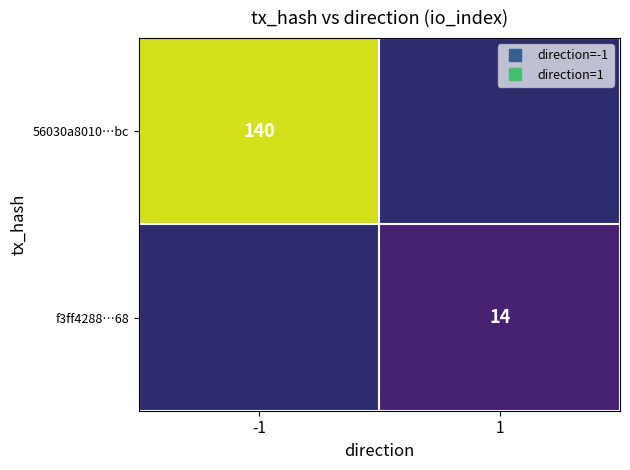

Rank the categories by 56030a8010…bc value from highest to lowest.

-1, 1